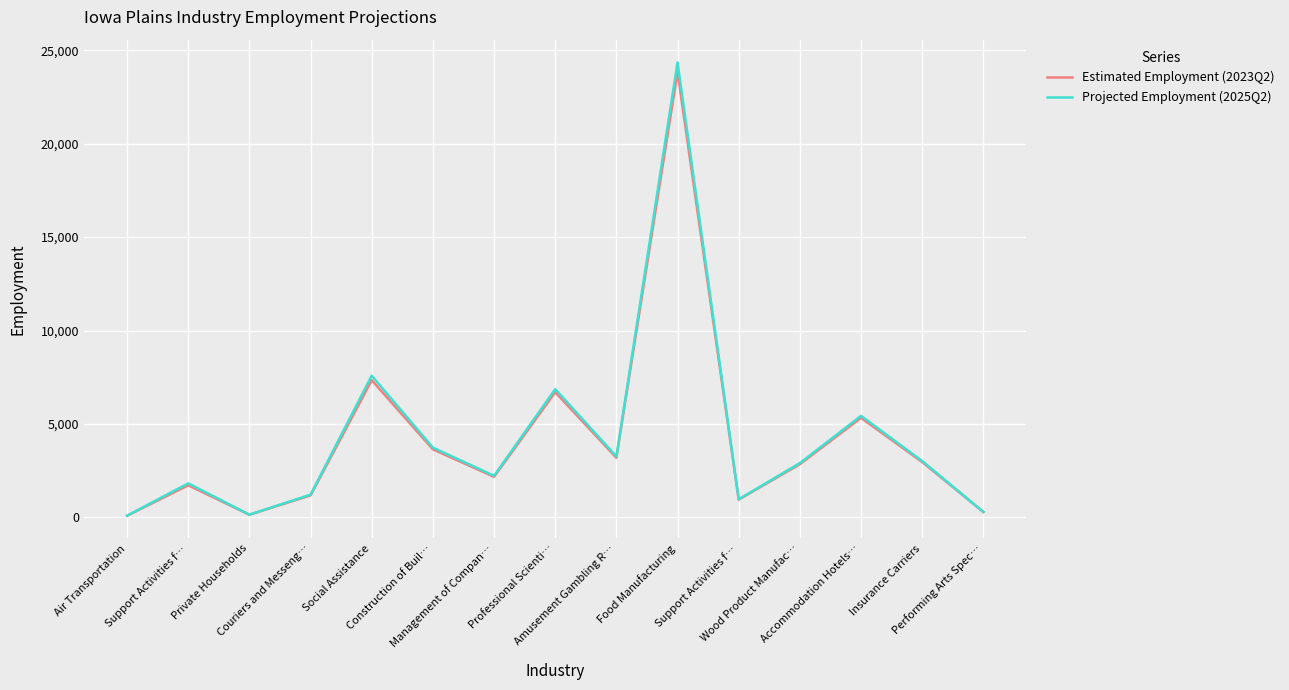

How many lines are shown in the chart?

2